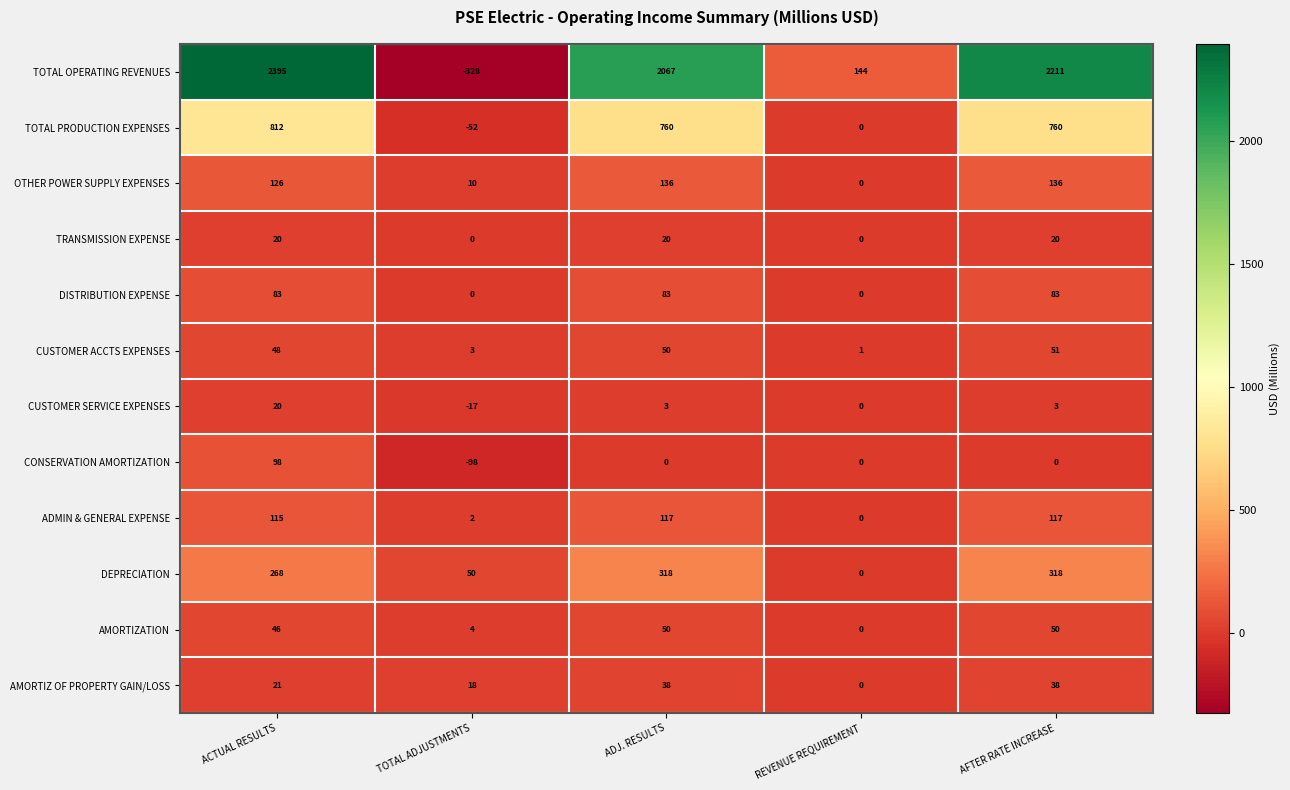

How many data points in DEPRECIATION are less than 268?

2